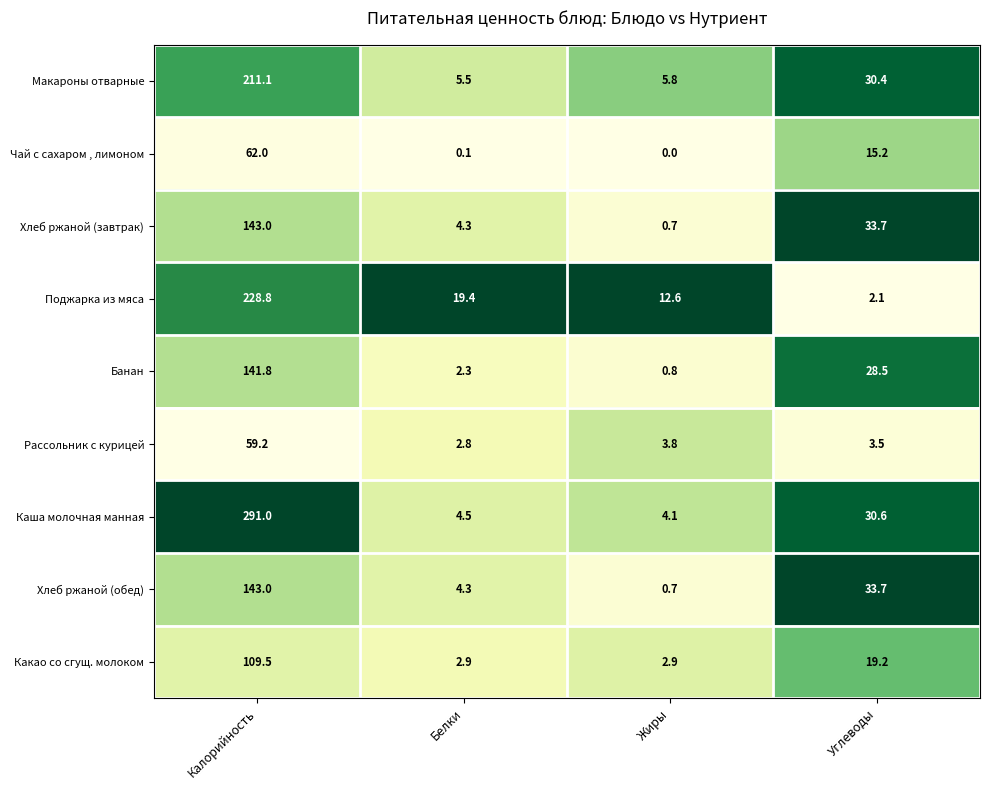

At which category is the sum across all series the highest?

Калорийность